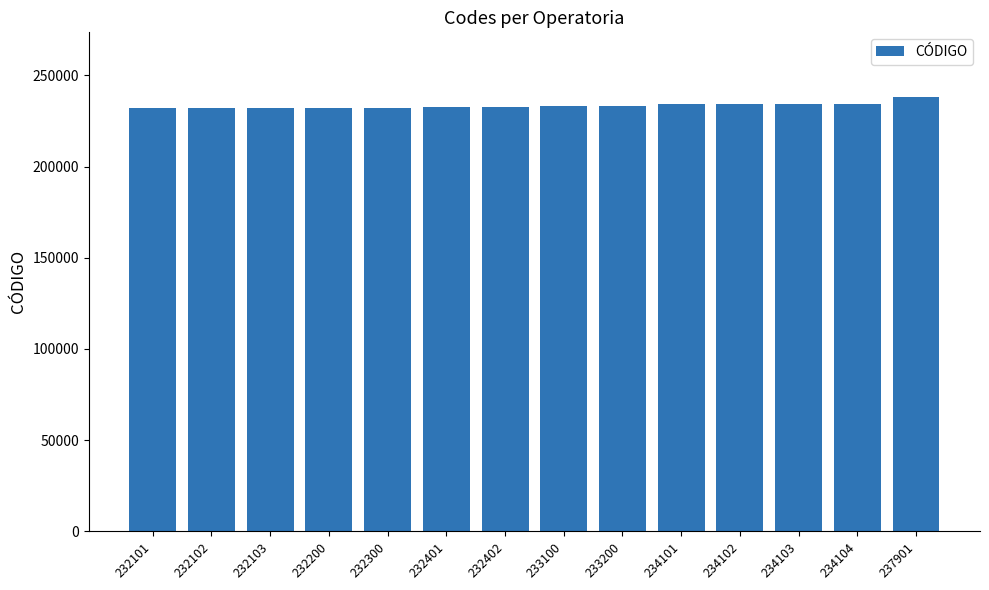

What value does the data have at 232401, to the nearest 10?

232400